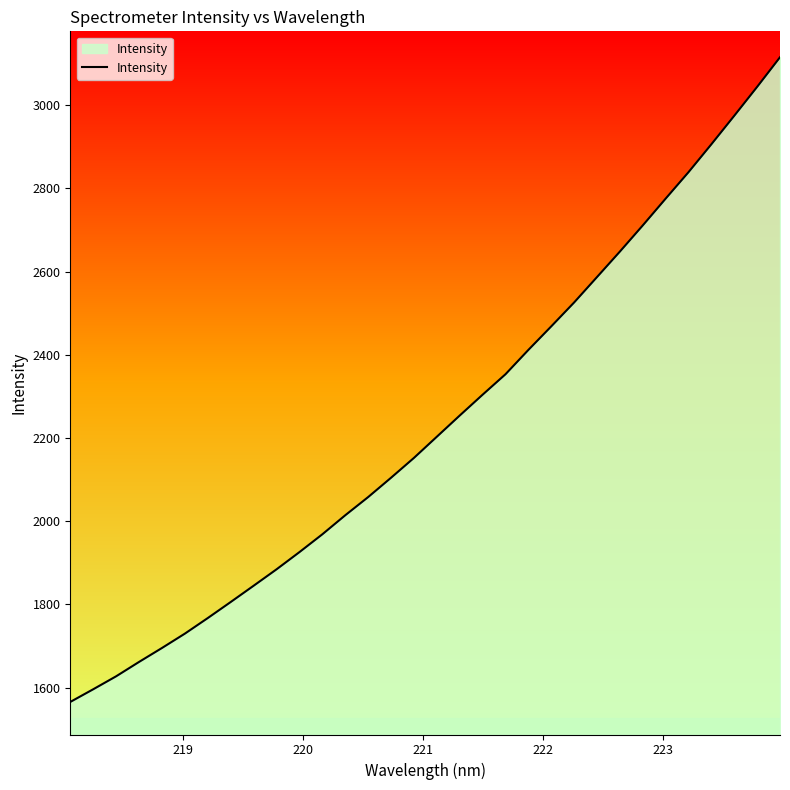

What is the maximum value shown in the chart?

3115.3